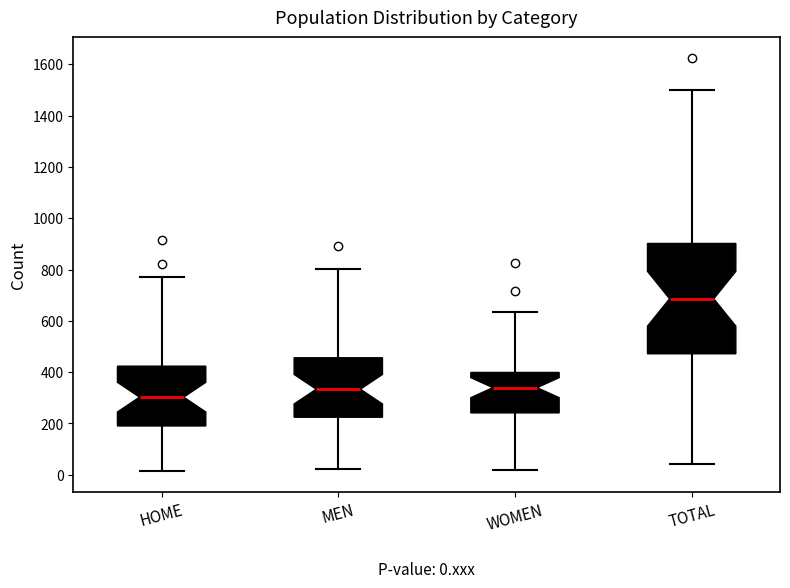

Which box has the lowest median line?

HOME